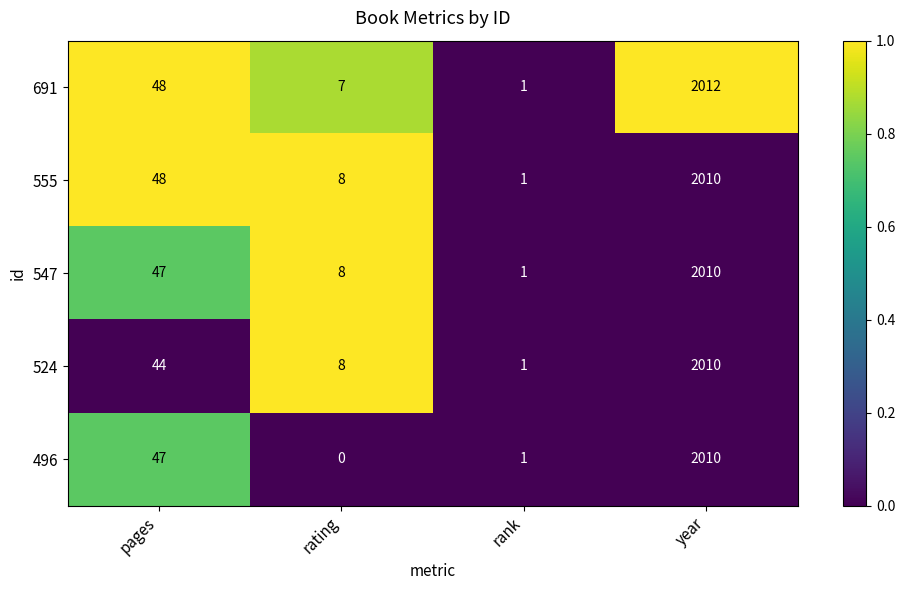

What is the difference between the maximum and minimum values in the 524 series?

2009